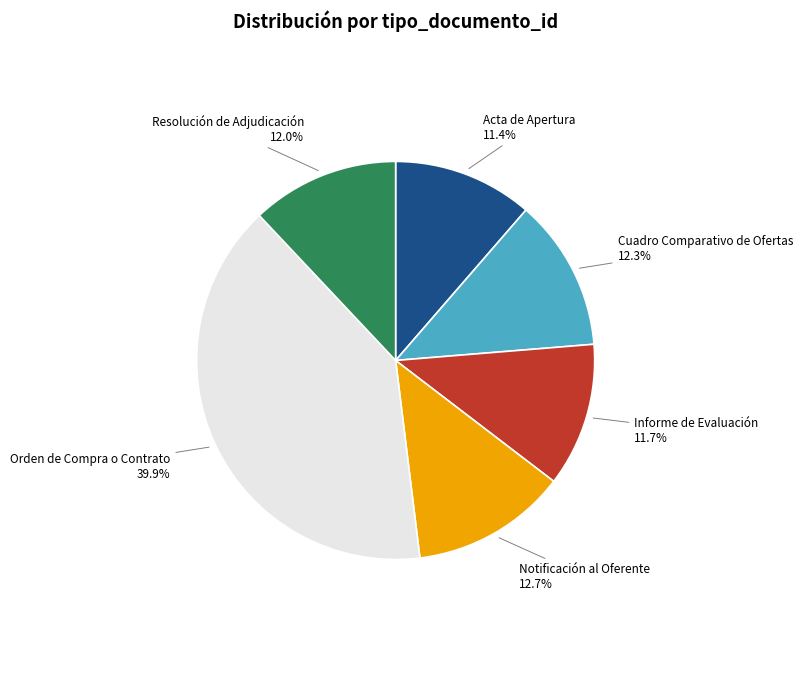

Is there any slice that represents more than half of the pie?

No